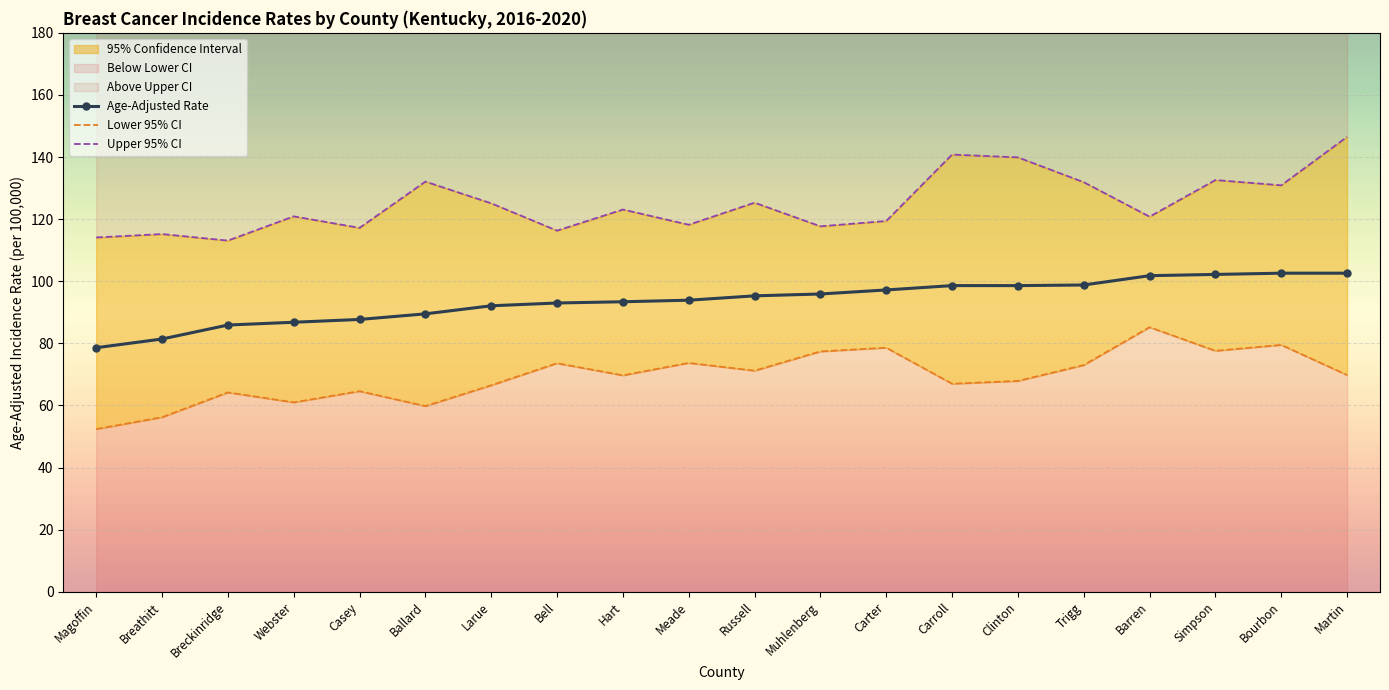

What value does the Lower 95% CI series have at Martin?

69.8